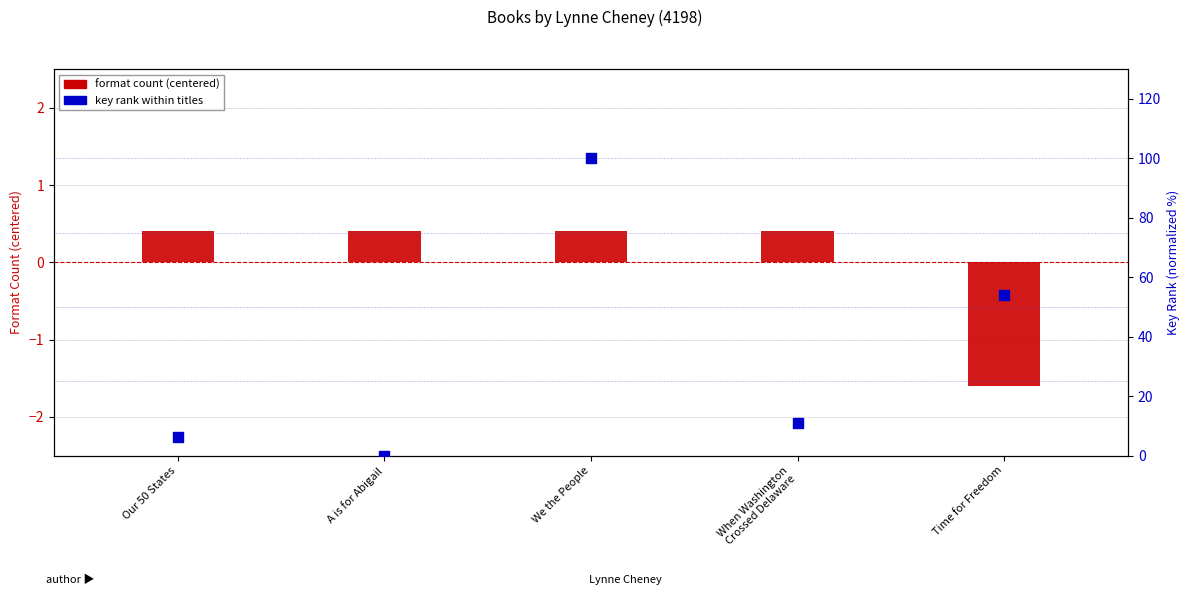

Which series has the largest total across all categories?

key rank within titles